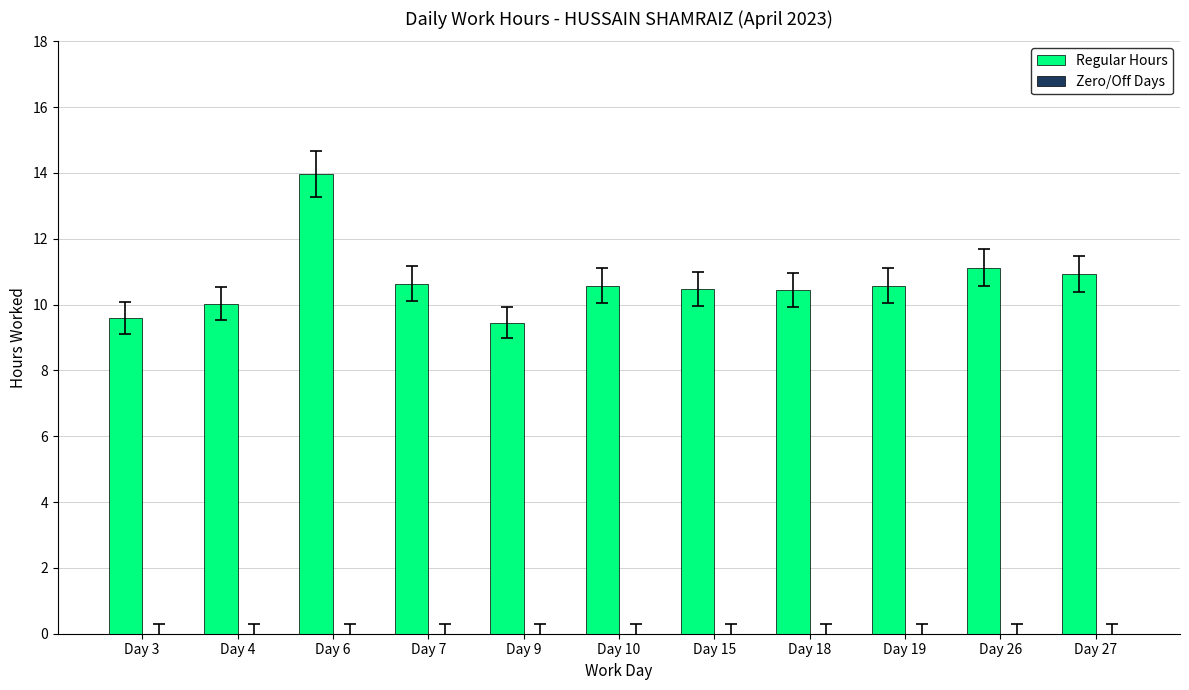

True or false: the data shows 4.6 at Day 4.

False